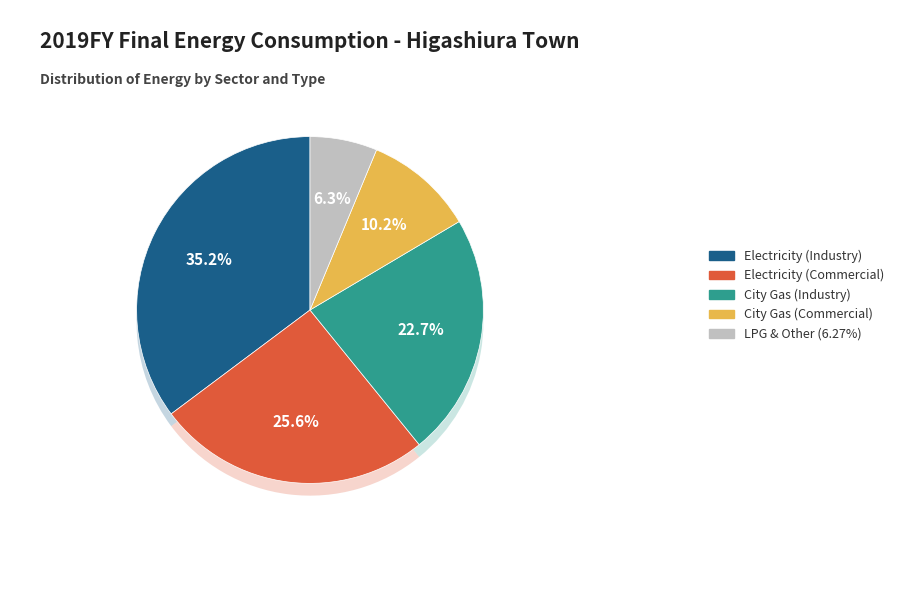

Between City Gas (Industry) and LPG & Other, which is larger?

City Gas (Industry)